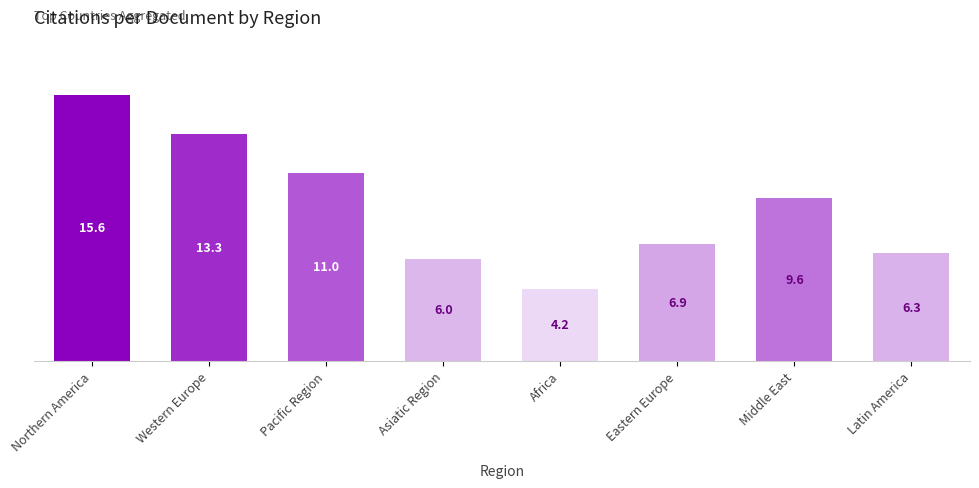

Does the chart contain stacked bars?

No